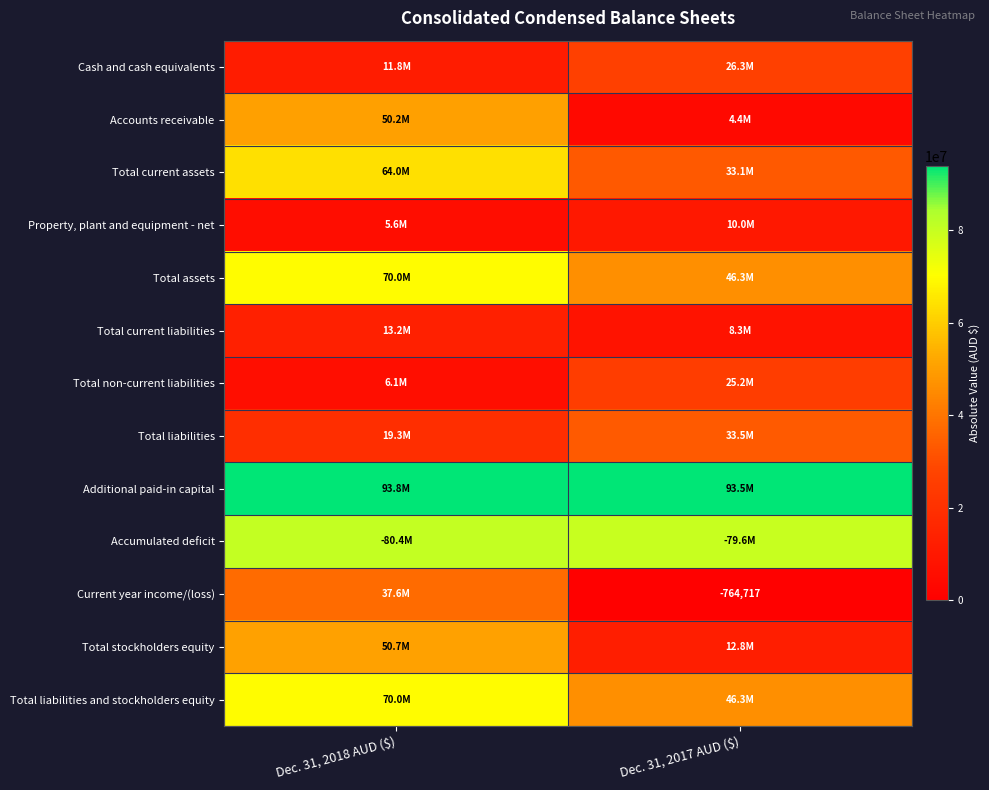

True or false: Accounts receivable has a value of 6227118 at Dec. 31, 2017 AUD ($).

False